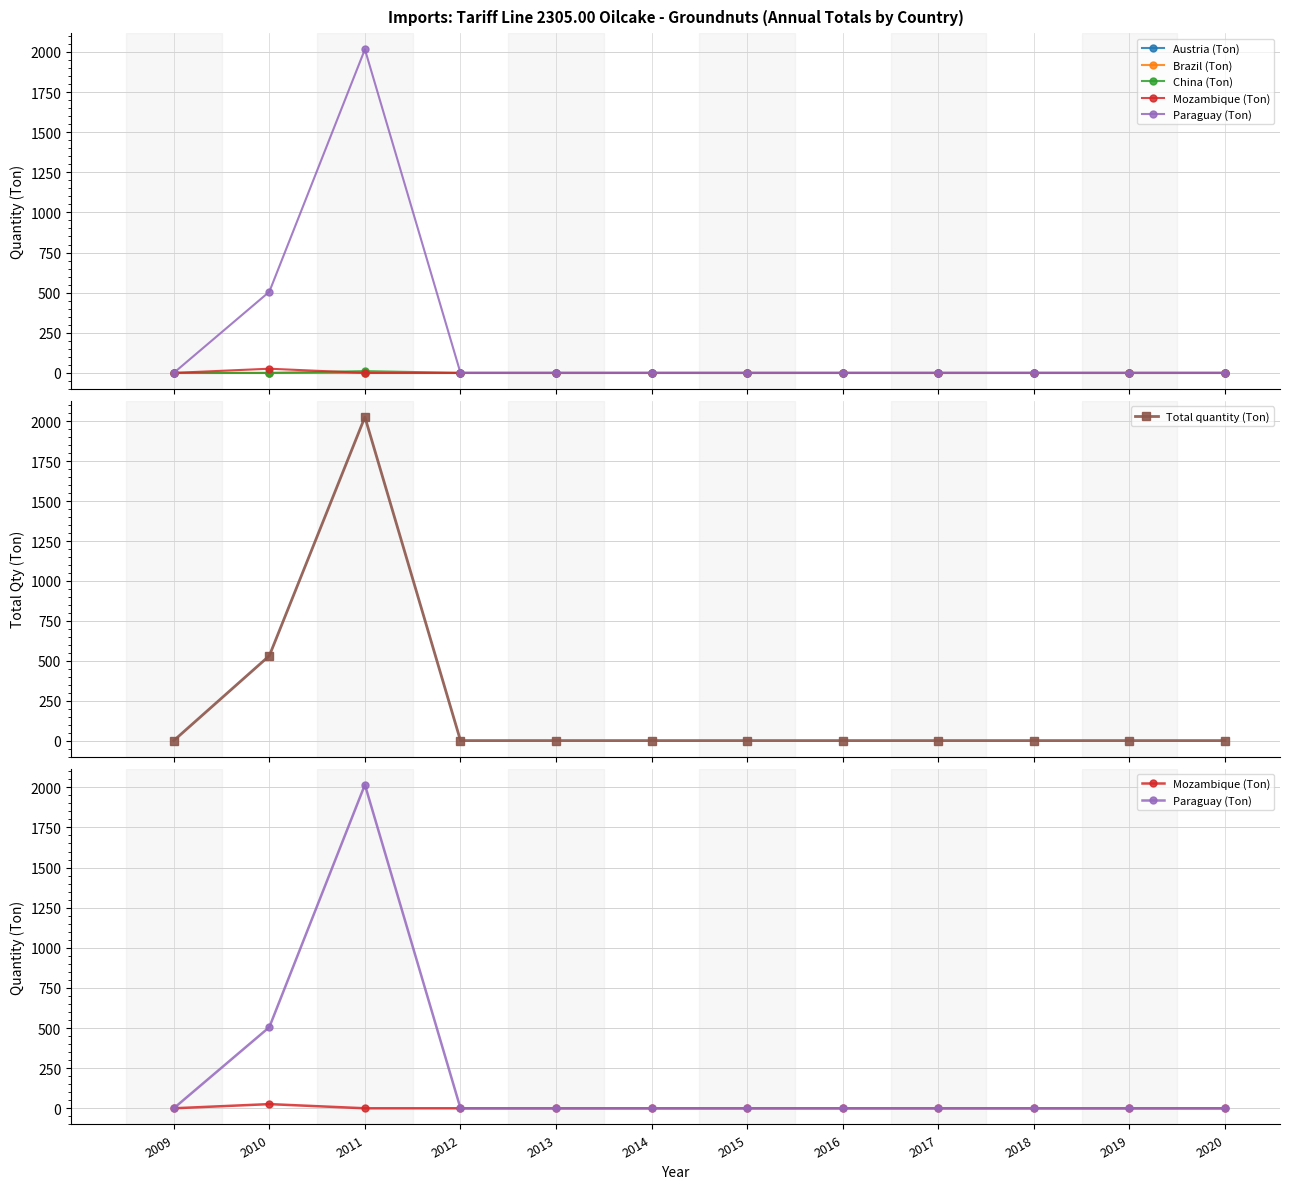

At which category is the sum across all series the highest?

2011